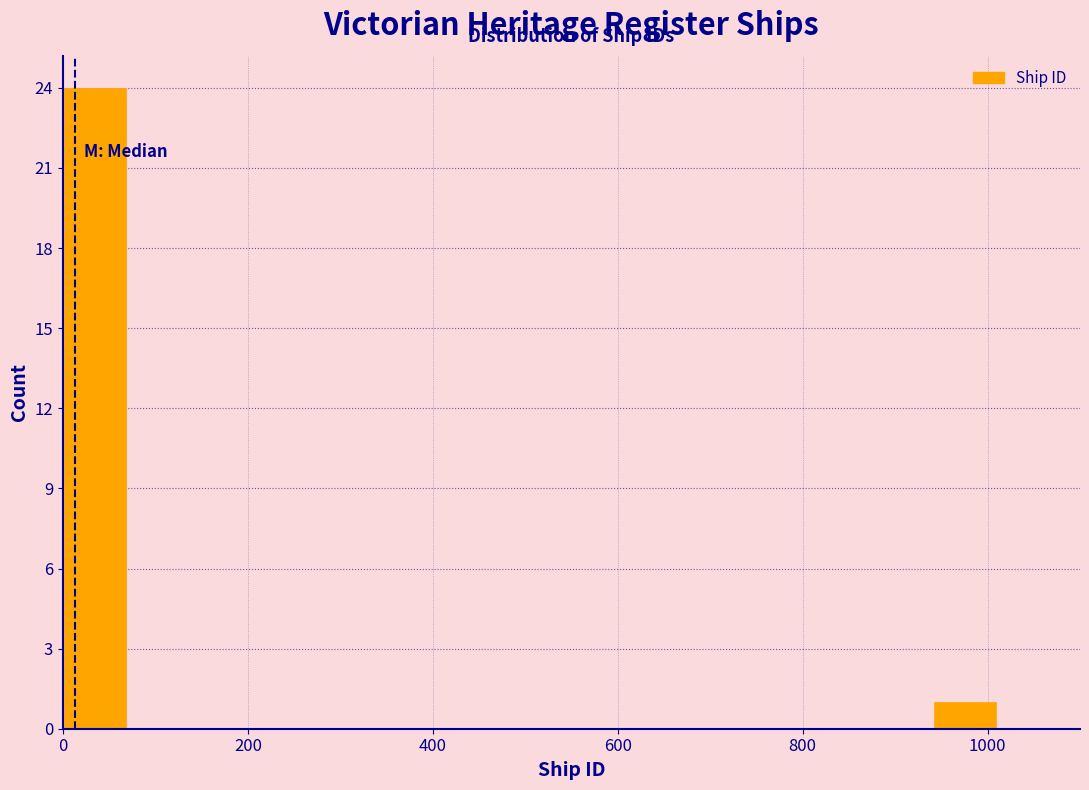

Read against the x-axis, roughly where is the centre of the tallest bar?

40